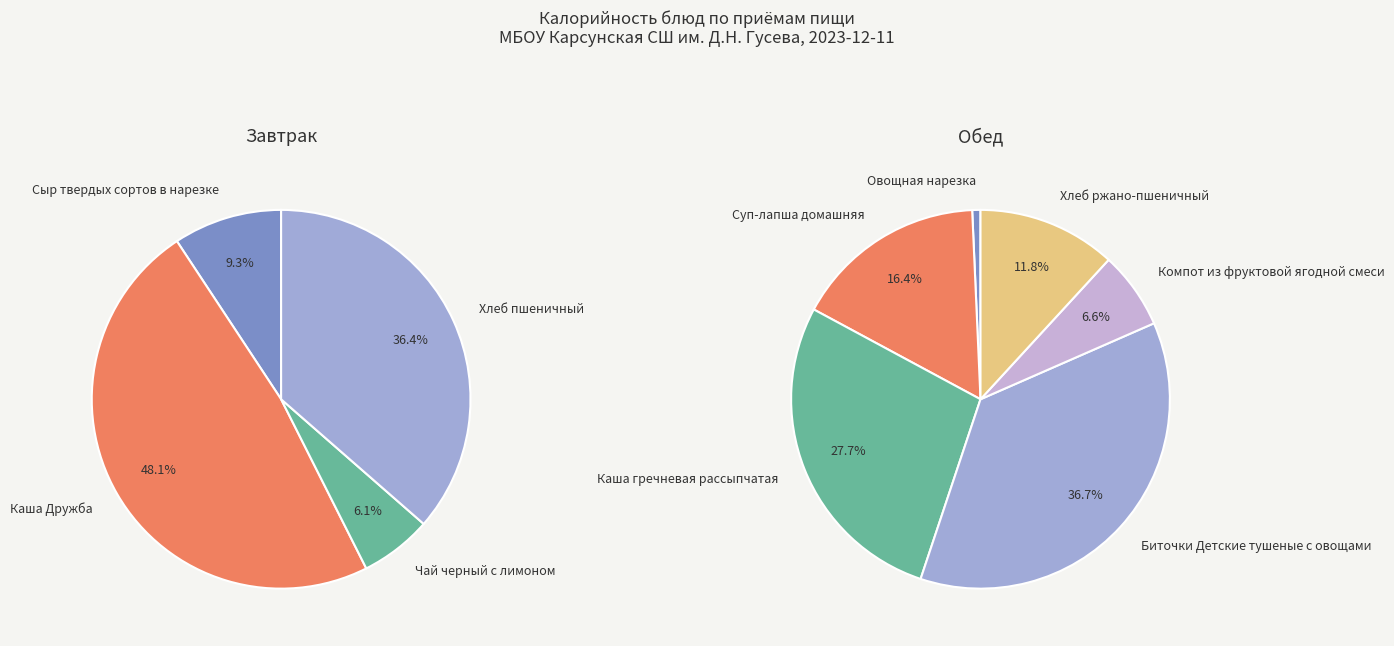

Count the number of slices in the pie.

10